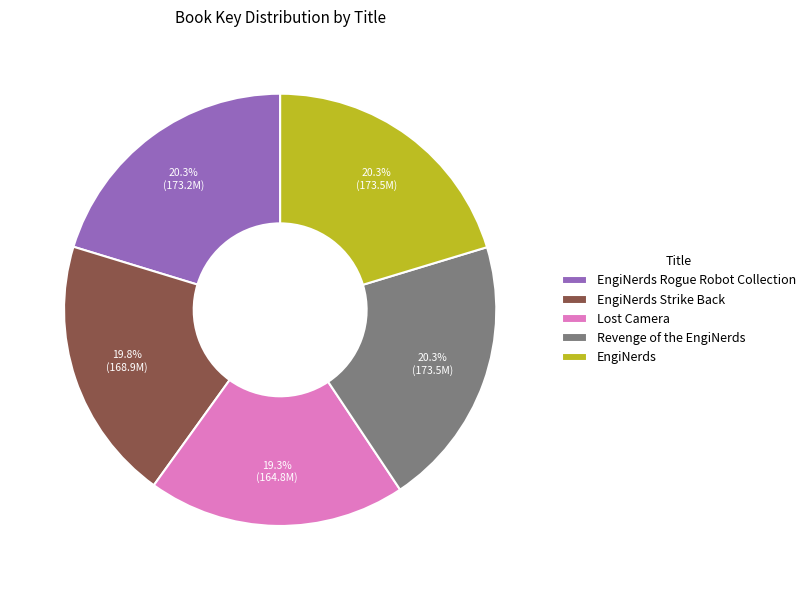

How many segments does this pie chart have?

5